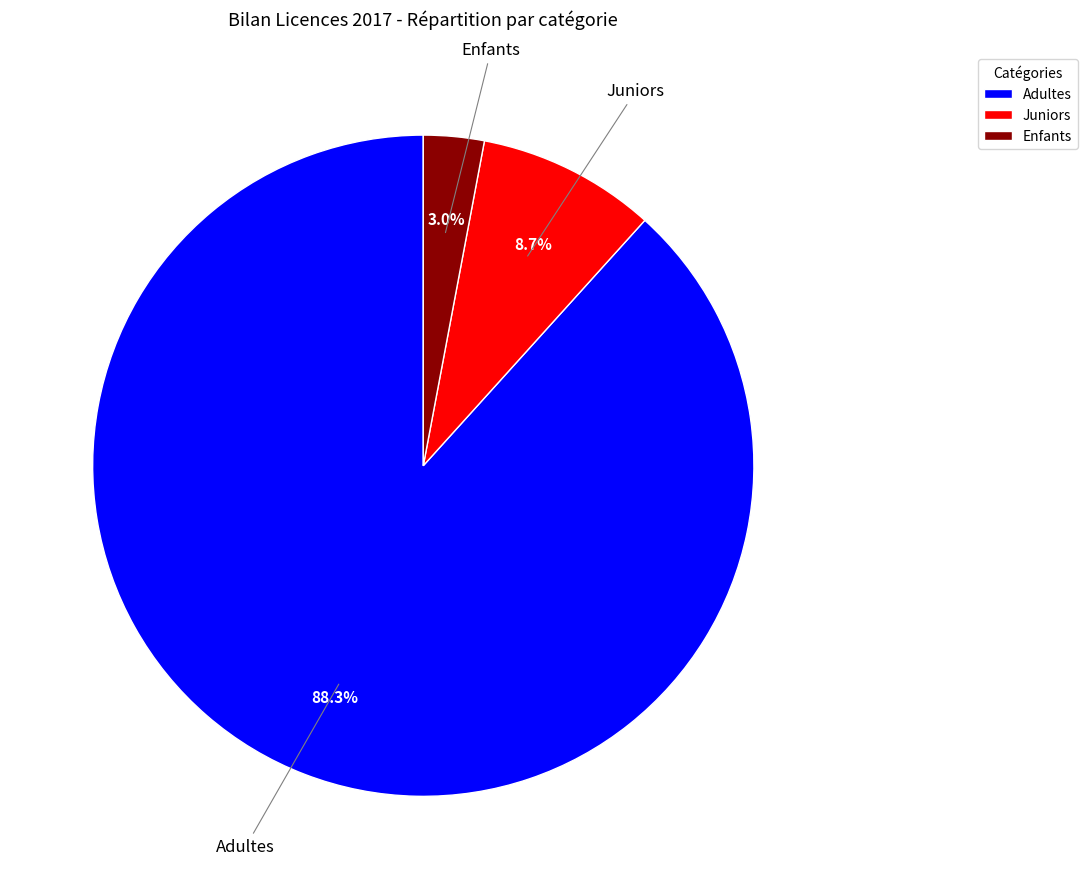

To the nearest percent, what percentage of the pie is Enfants?

3%